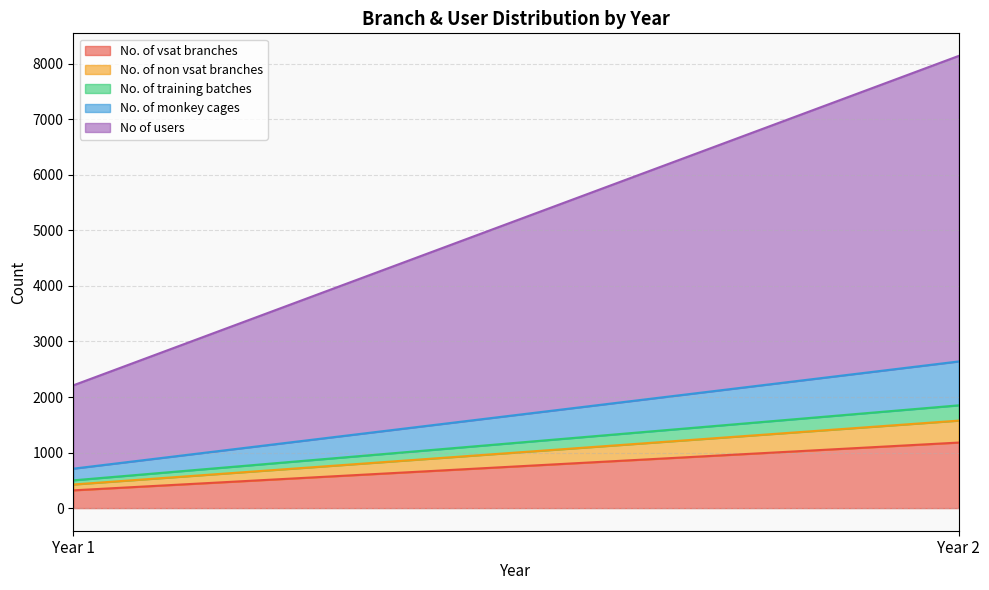

How many series are shown in this chart?

5